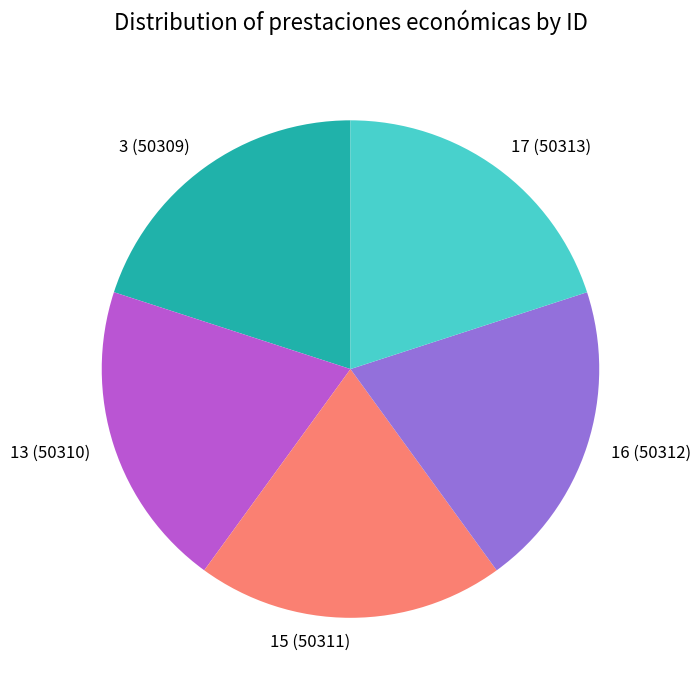

Approximately how many times larger is the value at 13 compared to 3?

1.0